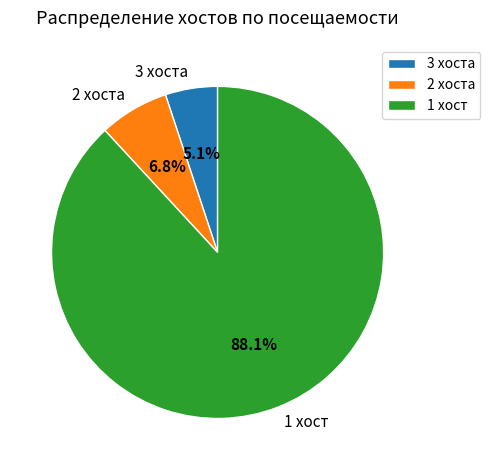

Which category has the biggest portion of the pie?

1 хост